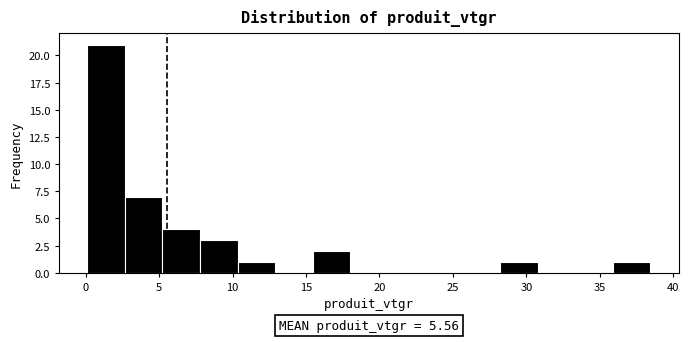

Over which range of the x-axis is the bar tallest?

0.0 to 2.5